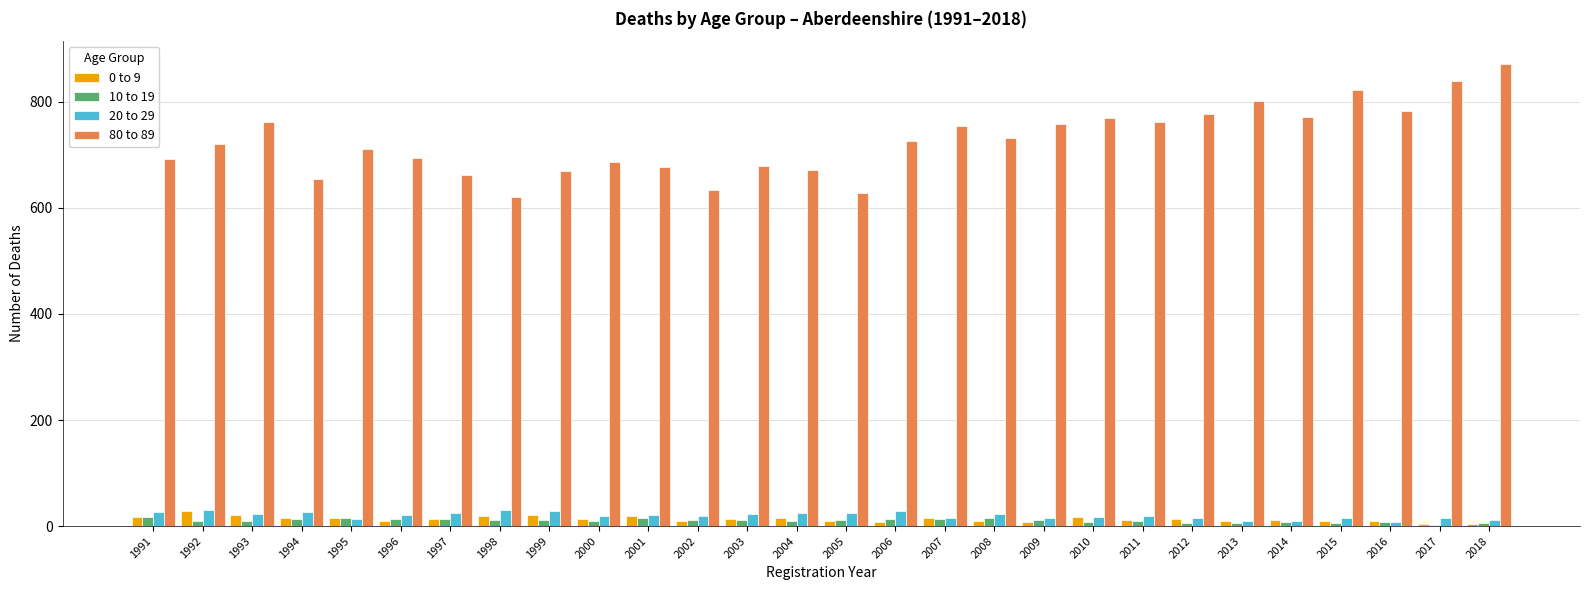

What are all the series names shown in the legend?

0 to 9, 10 to 19, 20 to 29, 80 to 89